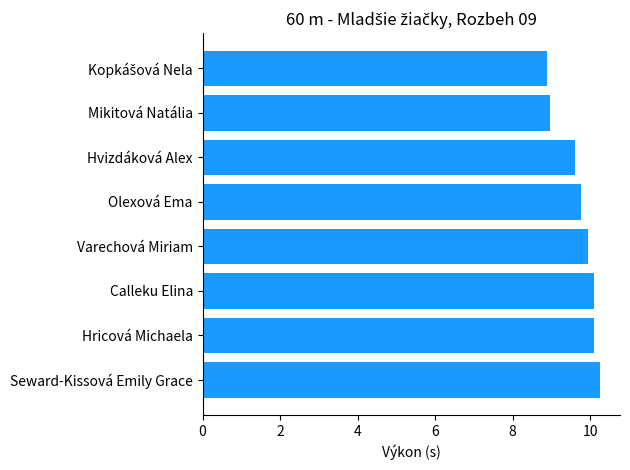

Approximately how many times larger is the value at Hricová Michaela compared to Hvizdáková Alex?

1.1